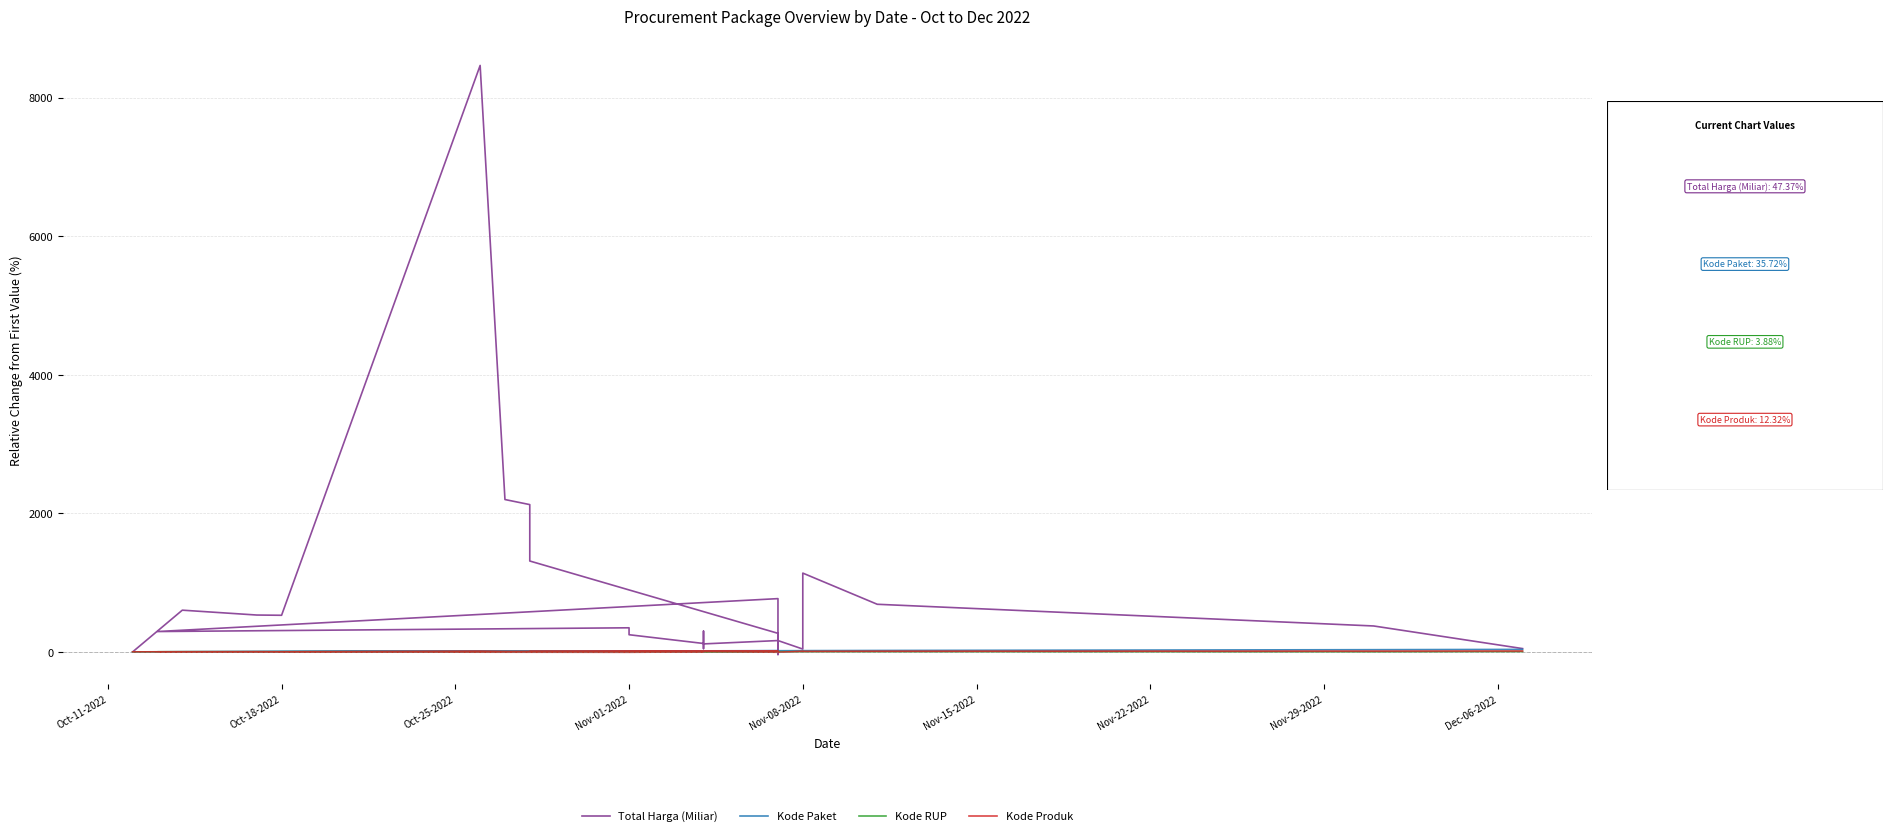

Is this an area chart (filled region under the line)?

No